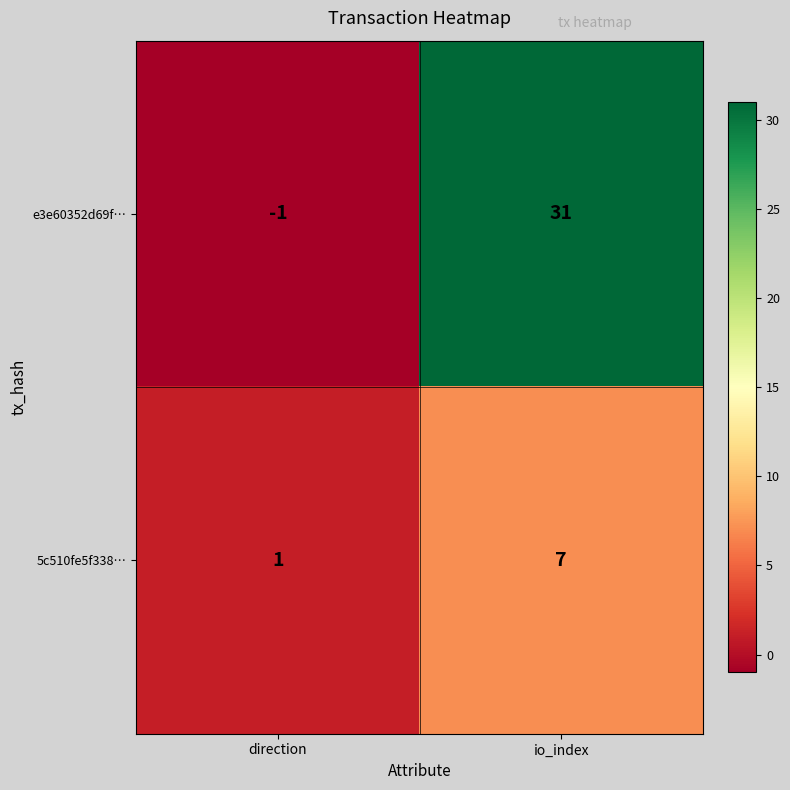

What is the minimum value shown in the chart?

-1